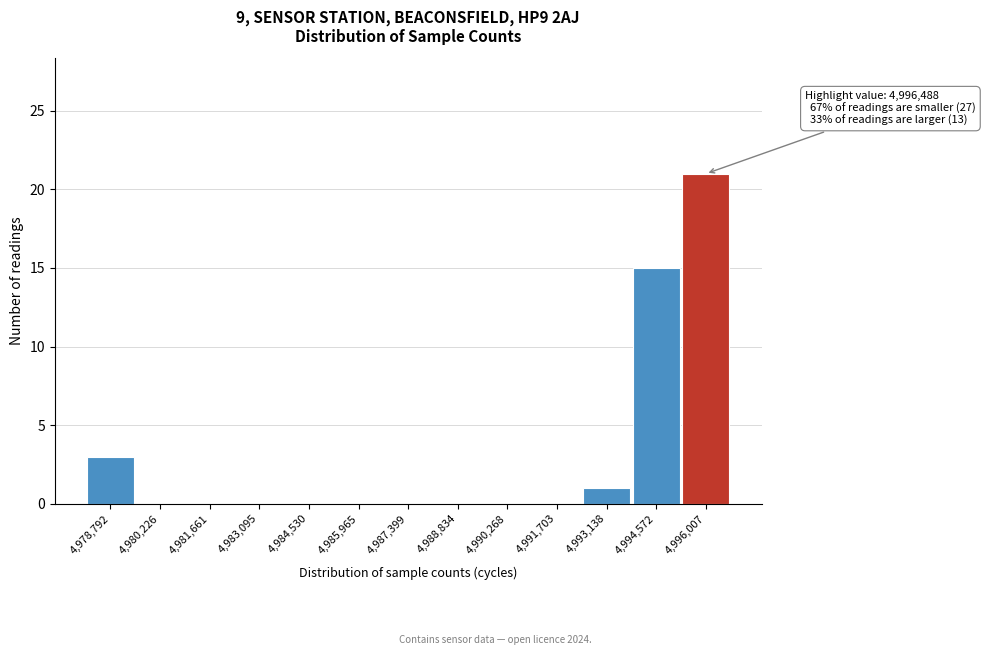

Reading right to left, extract all data points from this chart.

4,996,007=21	4,994,572=15	4,993,138=1	4,991,703=0	4,990,268=0	4,988,834=0	4,987,399=0	4,985,965=0	4,984,530=0	4,983,095=0	4,981,661=0	4,980,226=0	4,978,792=3